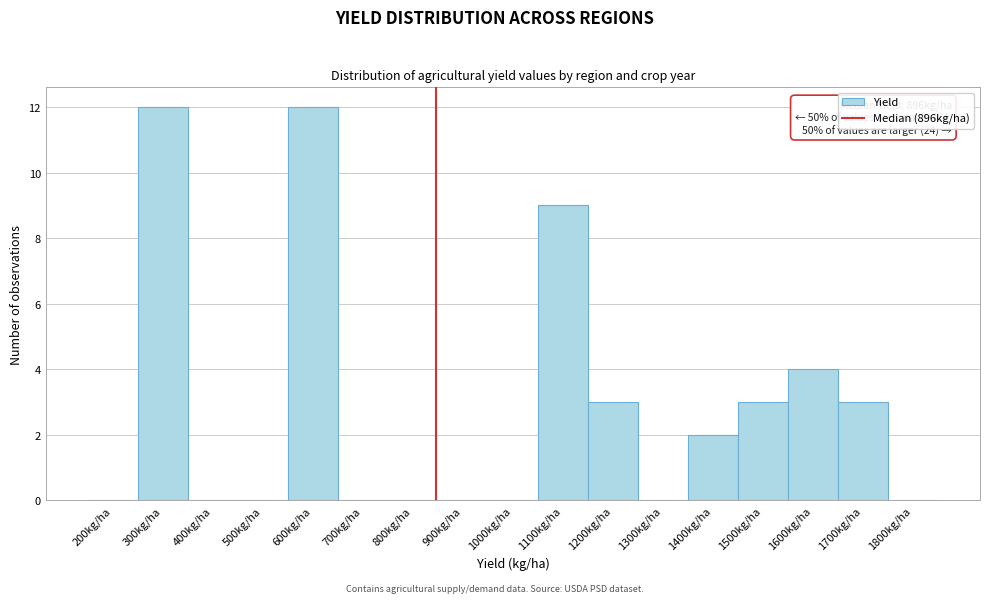

Reading right to left, transcribe all the data shown in this chart.

1800kg/ha=0	1700kg/ha=3	1600kg/ha=4	1500kg/ha=3	1400kg/ha=2	1300kg/ha=0	1200kg/ha=3	1100kg/ha=9	1000kg/ha=0	900kg/ha=0	800kg/ha=0	700kg/ha=0	600kg/ha=12	500kg/ha=0	400kg/ha=0	300kg/ha=12	200kg/ha=0